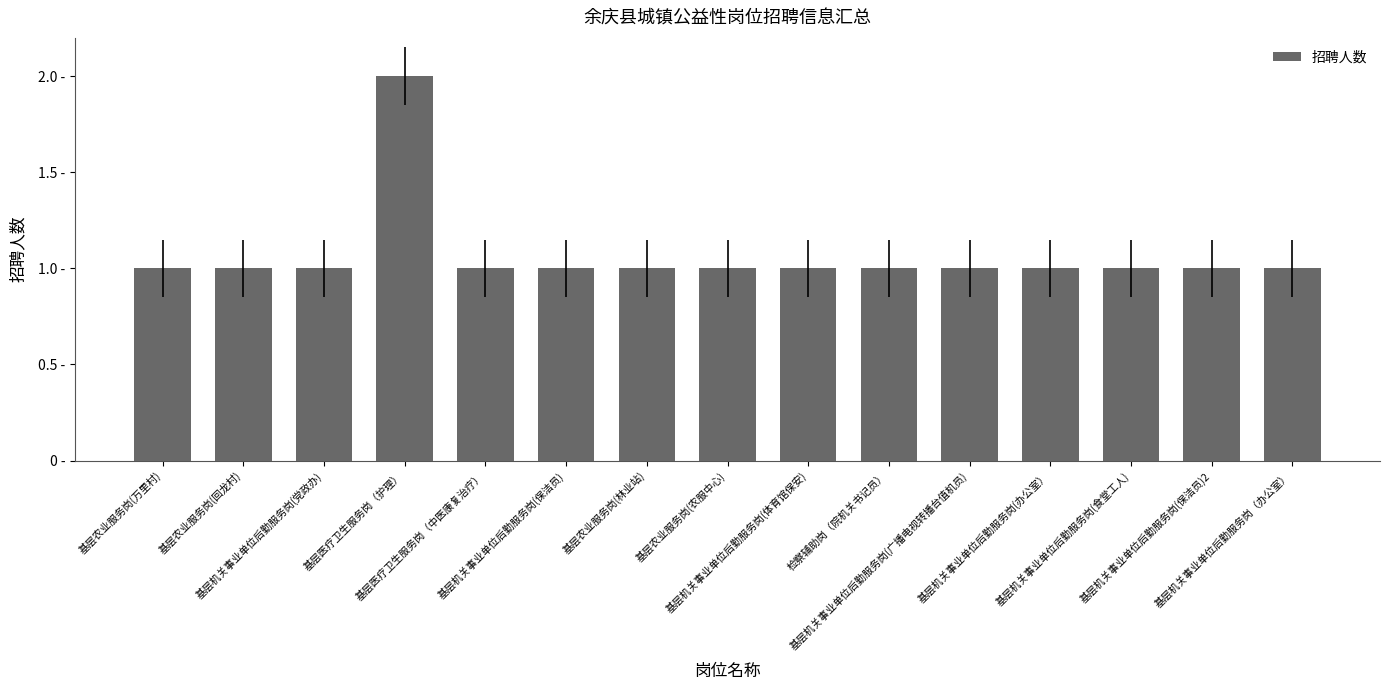

What is the label of the 10th bar from the left?

检察辅助岗（院机关书记员）